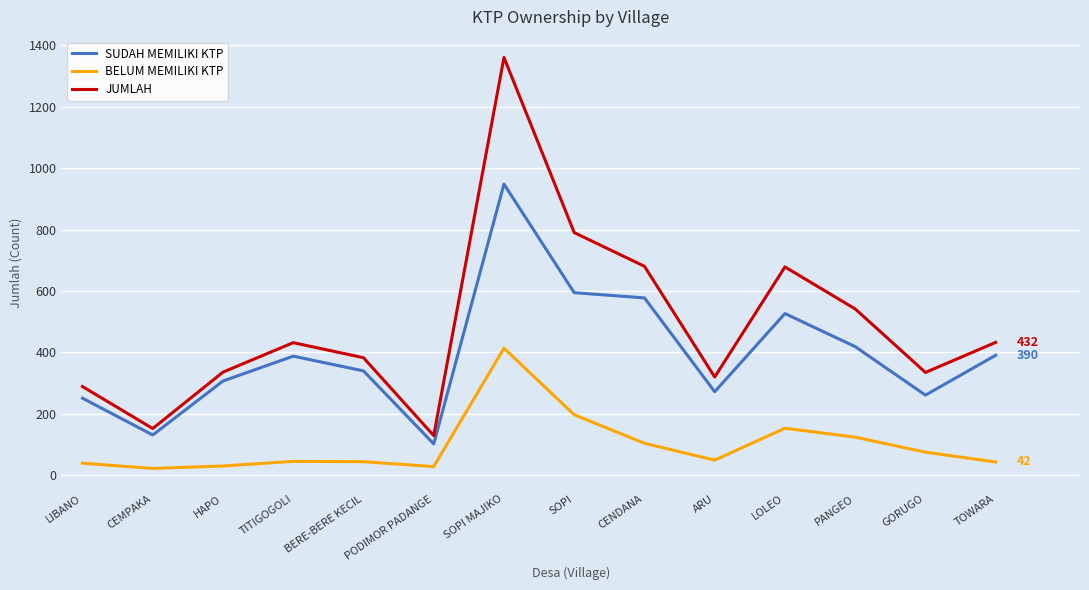

Rank the series by their average value, from highest to lowest.

JUMLAH, SUDAH MEMILIKI KTP, BELUM MEMILIKI KTP